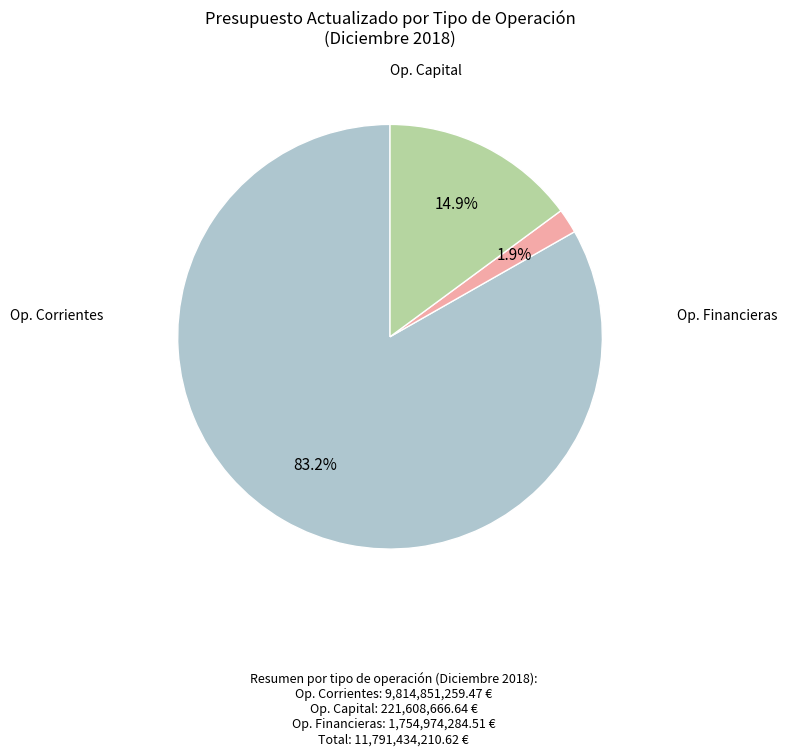

Does any single category account for the majority?

Yes